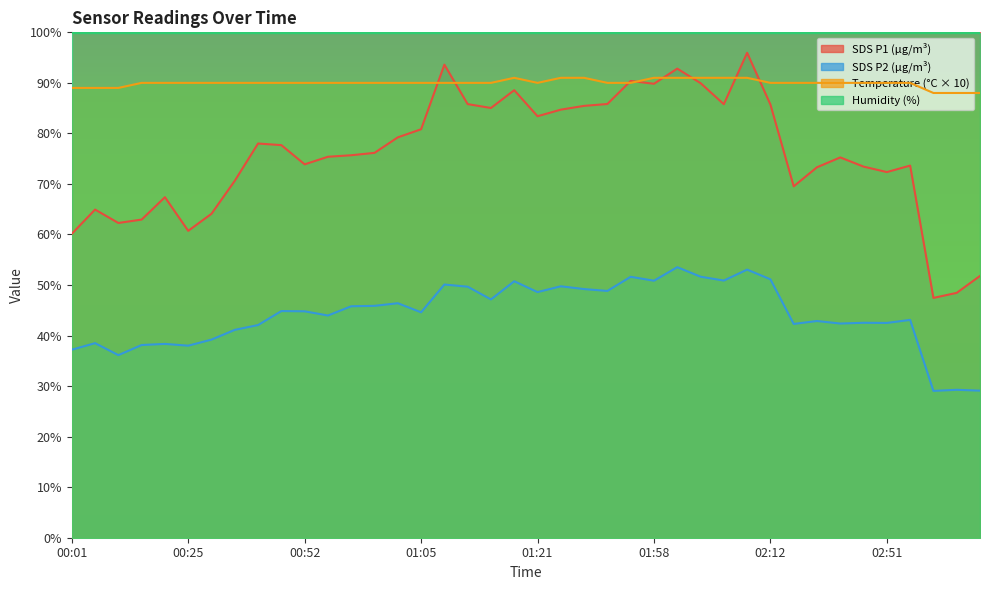

Which category has the highest value in the SDS_P2 series?

02:01